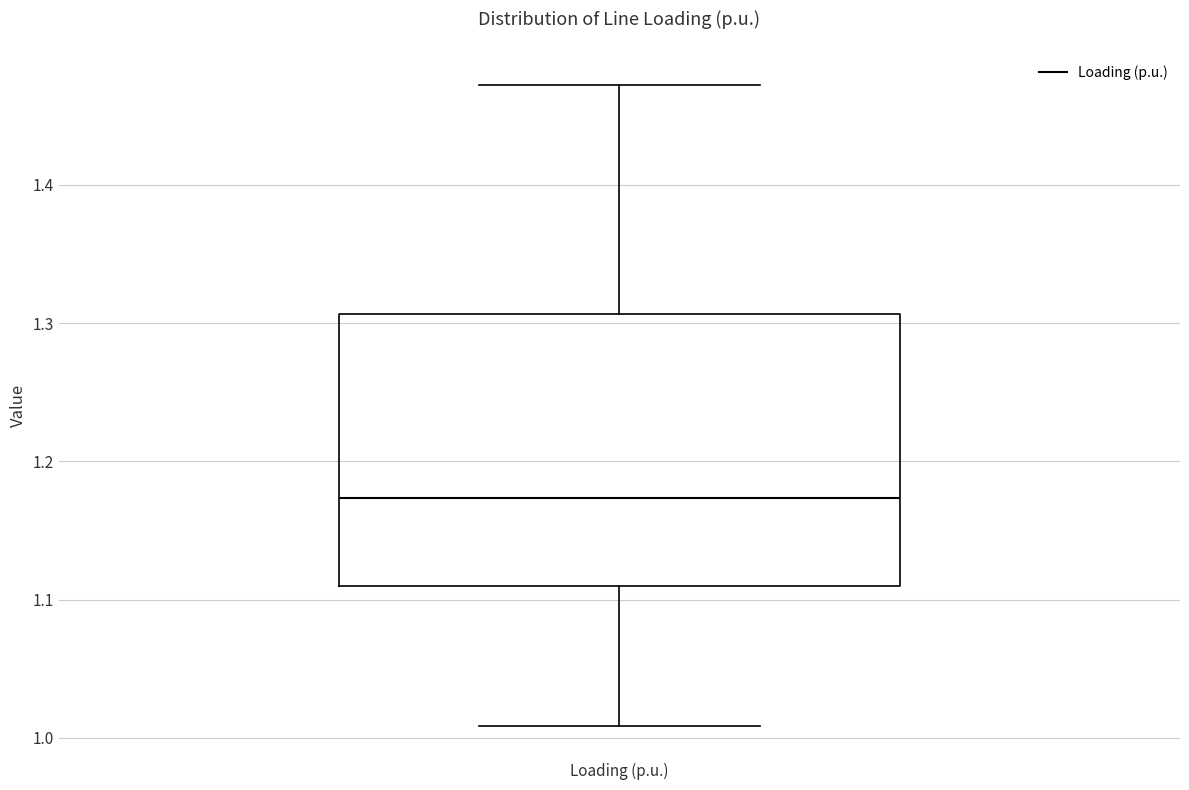

Read this box plot against the y-axis: the position of the median line, the range covered by the box, and the ends of both whiskers. The values are not printed on the chart, so give them approximately, as read against the axis.

median 1.17, box 1.11 to 1.31, whiskers 1.01 to 1.47